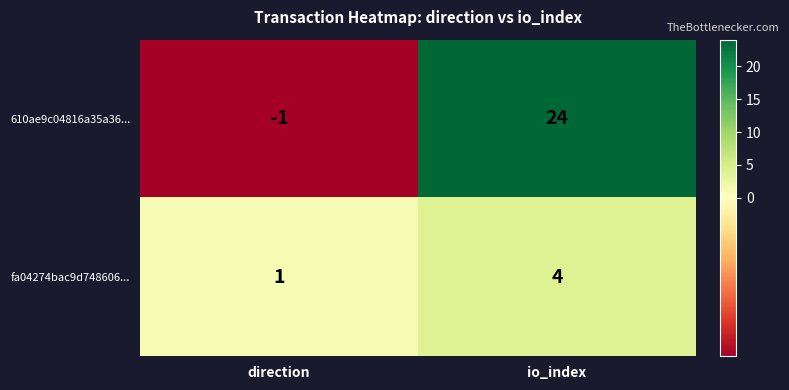

Which category has the highest value across all series?

io_index